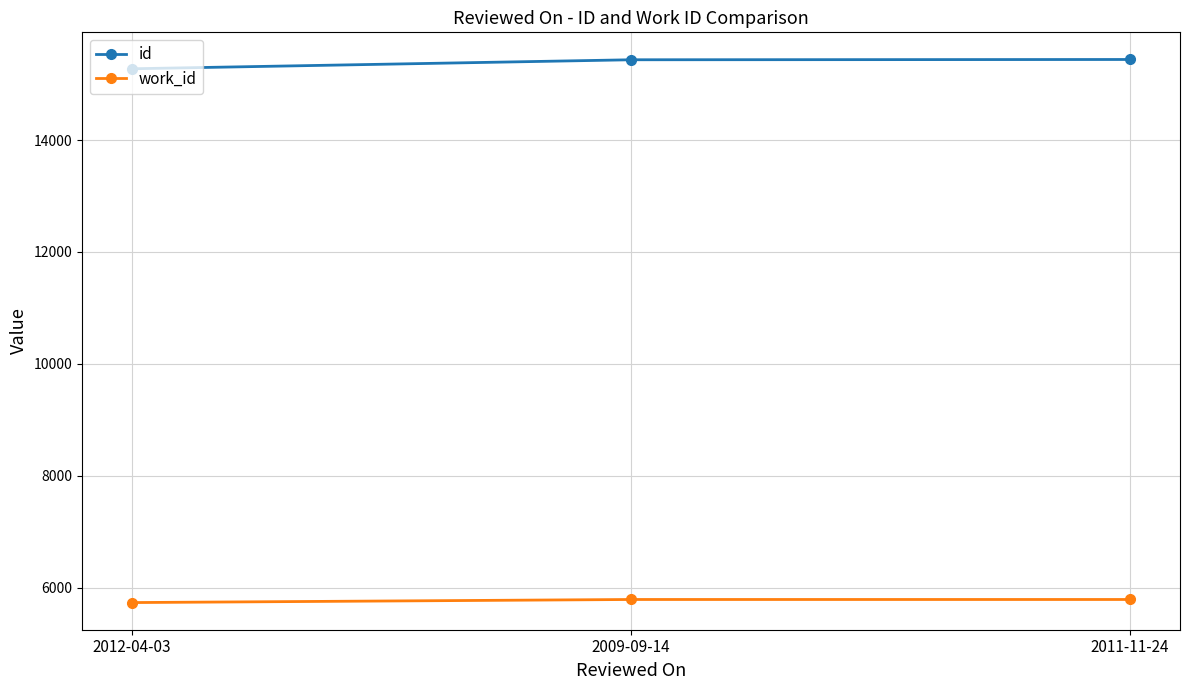

What is the sum of all id values?

46152